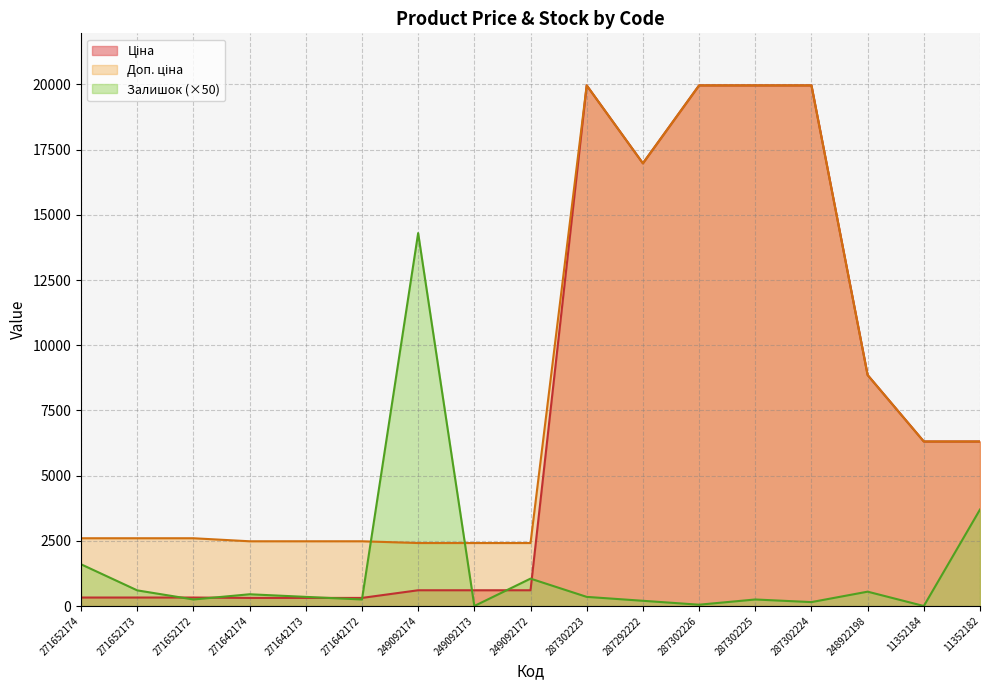

At 287302224, list the series in order from smallest to largest.

Залишок, Ціна, Доп. ціна